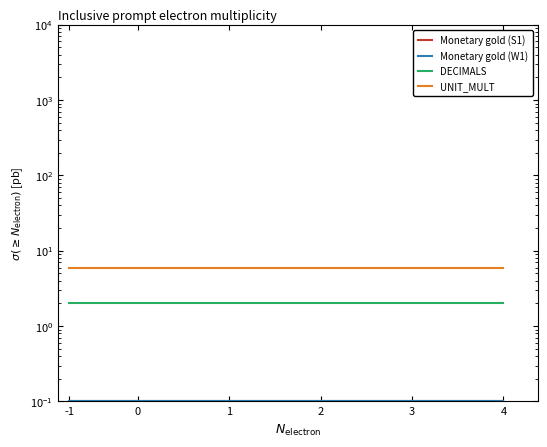

What is the smallest value displayed?

0.1